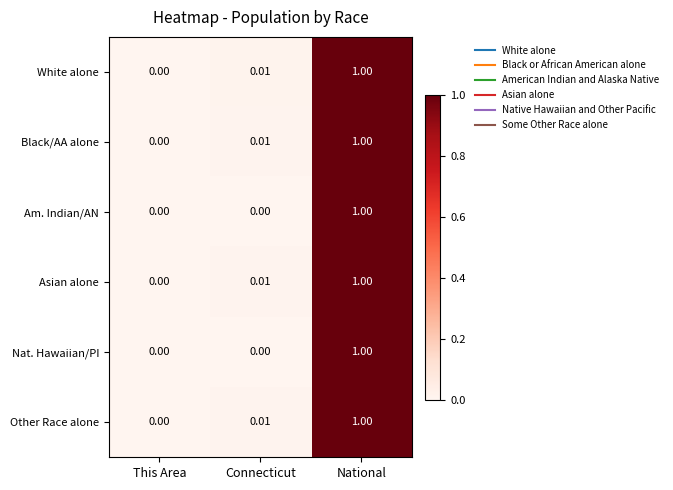

How many distinct data groups are displayed?

6